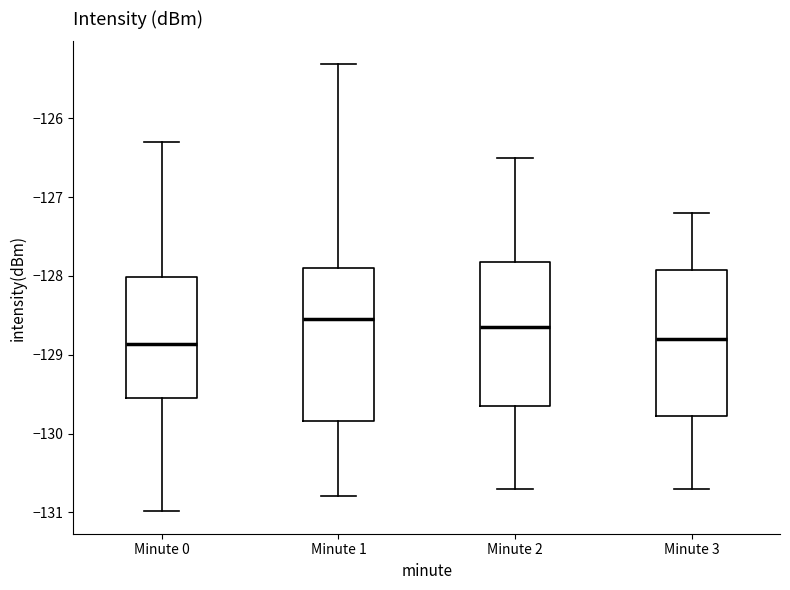

Where does the upper whisker of the box for Minute 1 end on the y-axis? The values are not printed on the chart, so give them approximately, as read against the axis.

-125.3